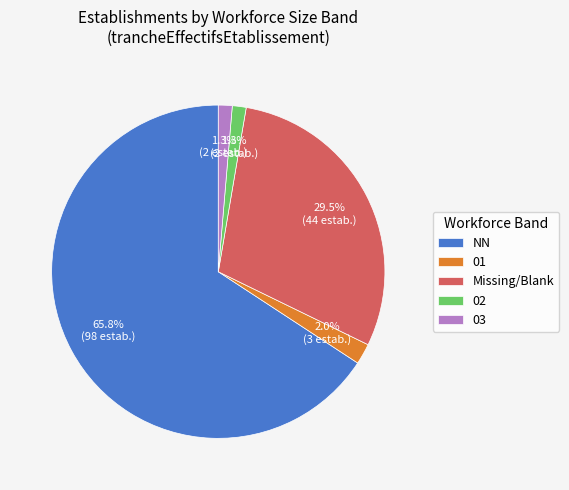

The 01 slice represents 10% of the pie. True or false?

False